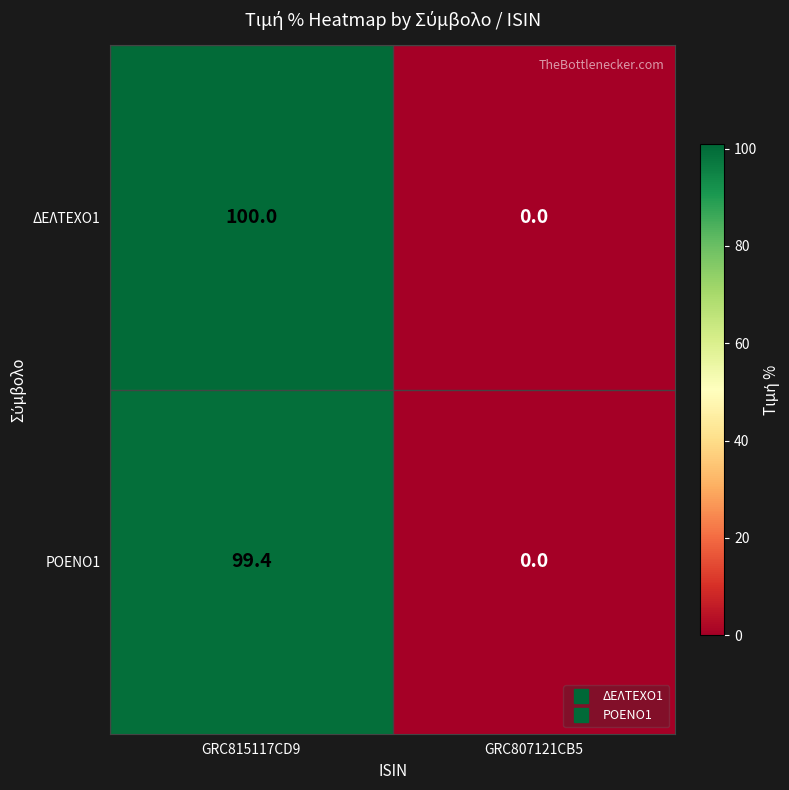

What is the average value of the ΡΟΕΝΟ1 series?

49.7